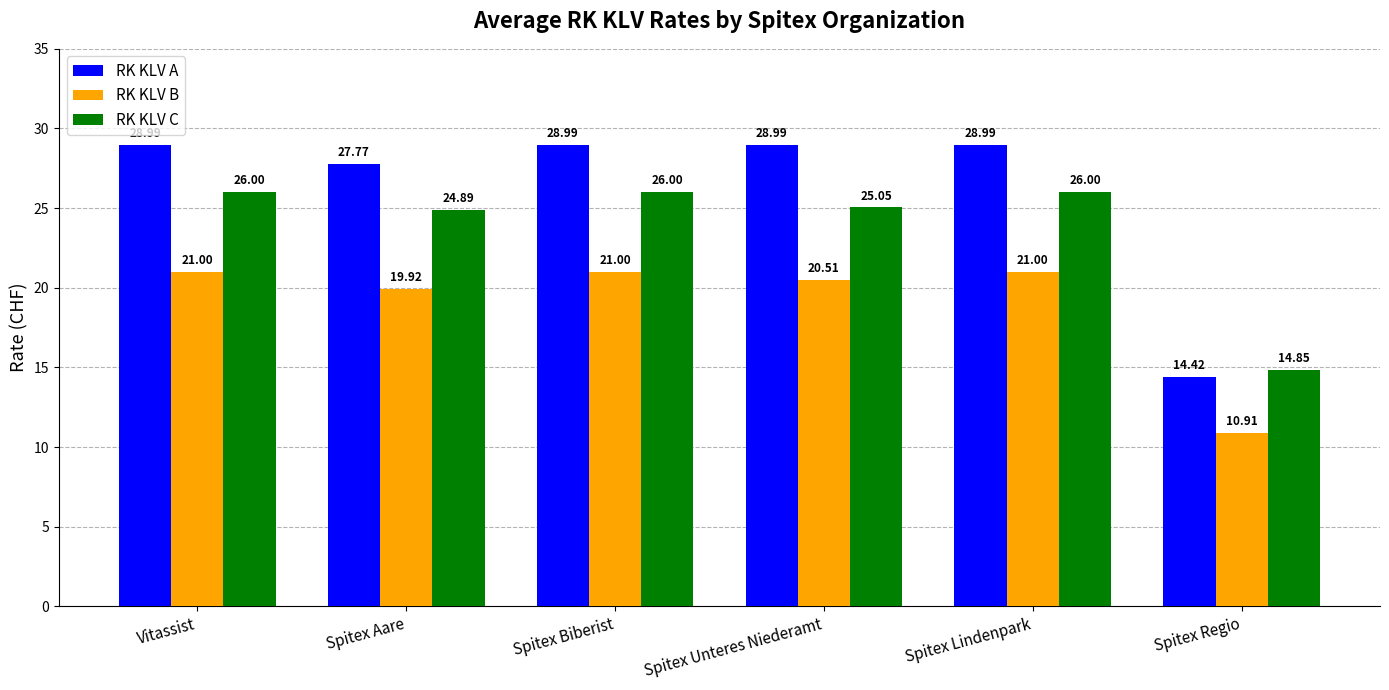

Is the value of RK KLV C at Vitassist greater than the value of RK KLV B at Spitex Unteres Niederamt?

Yes